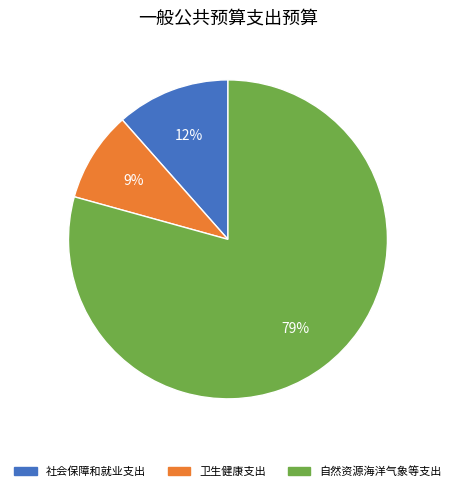

To the nearest percent, what is the average slice percentage?

33%